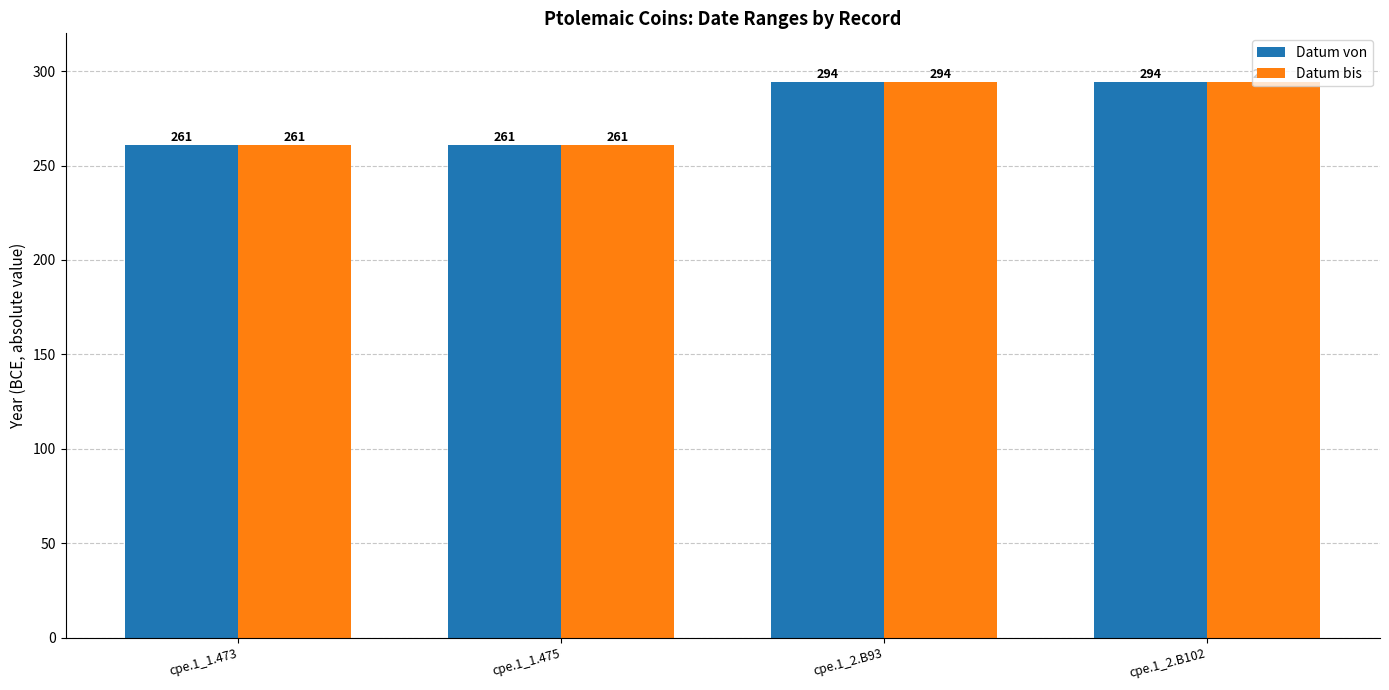

How many values in the Datum bis series are below 294?

2